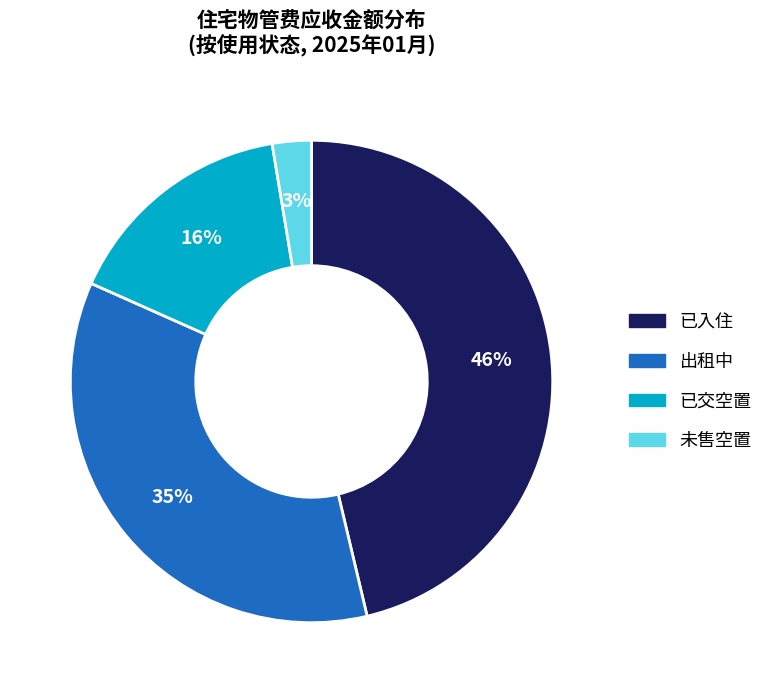

How many slices are in this pie chart?

4